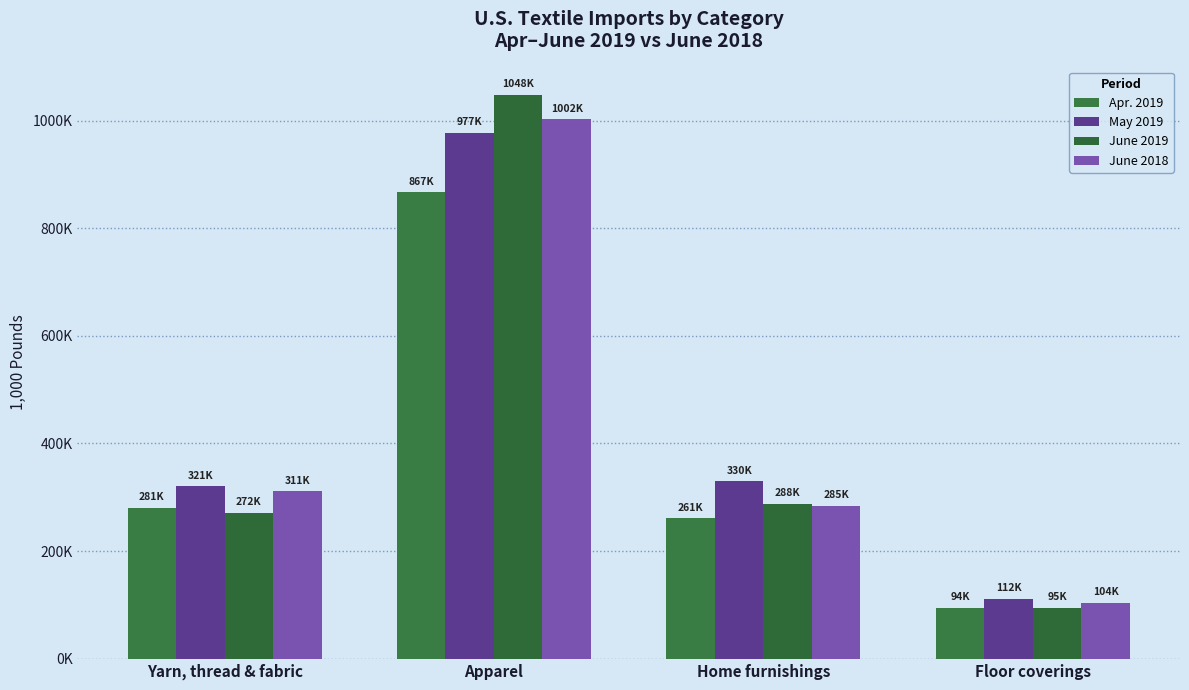

Where is Apr. 2019 nearest to the value 480426?

Yarn, thread & fabric